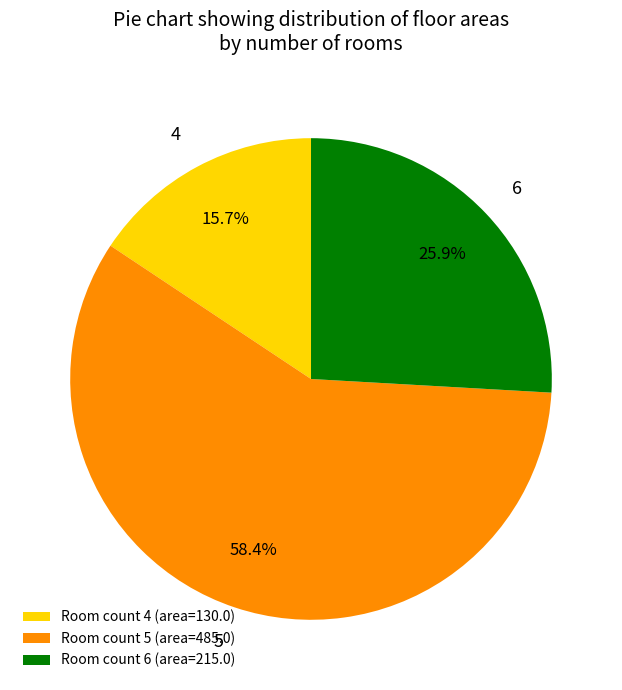

How many segments does this pie chart have?

3